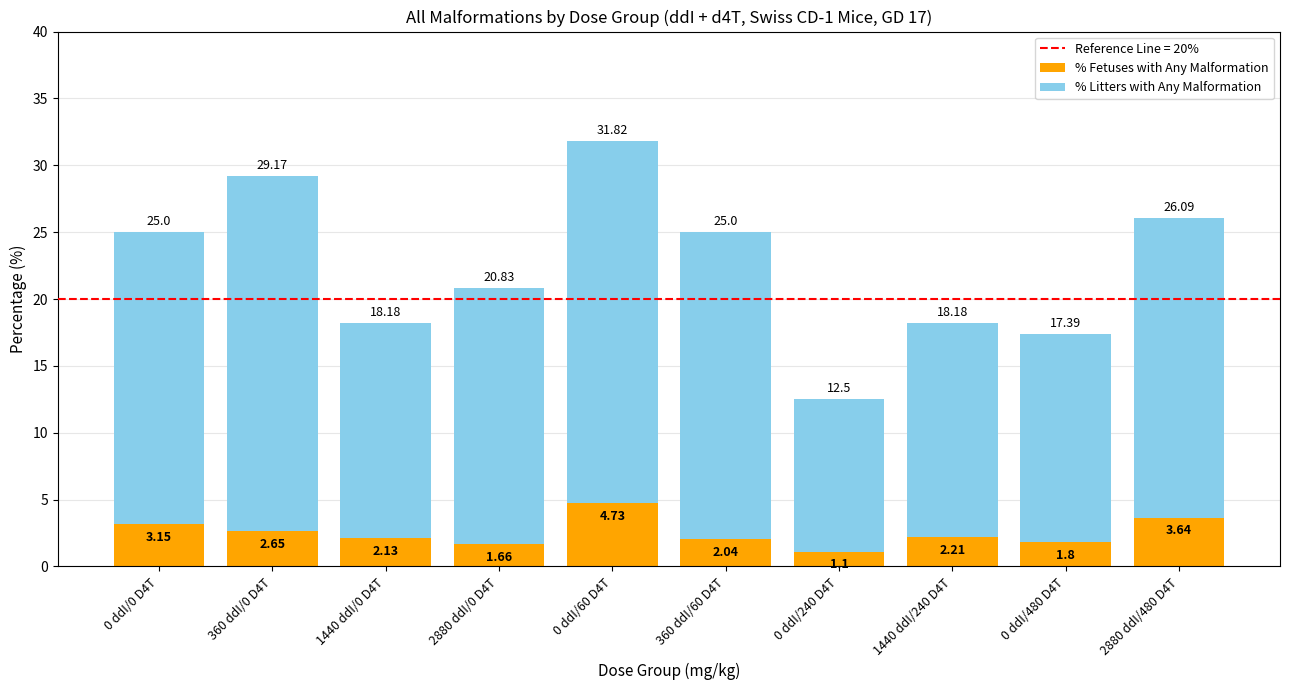

Does the chart contain stacked bars?

Yes